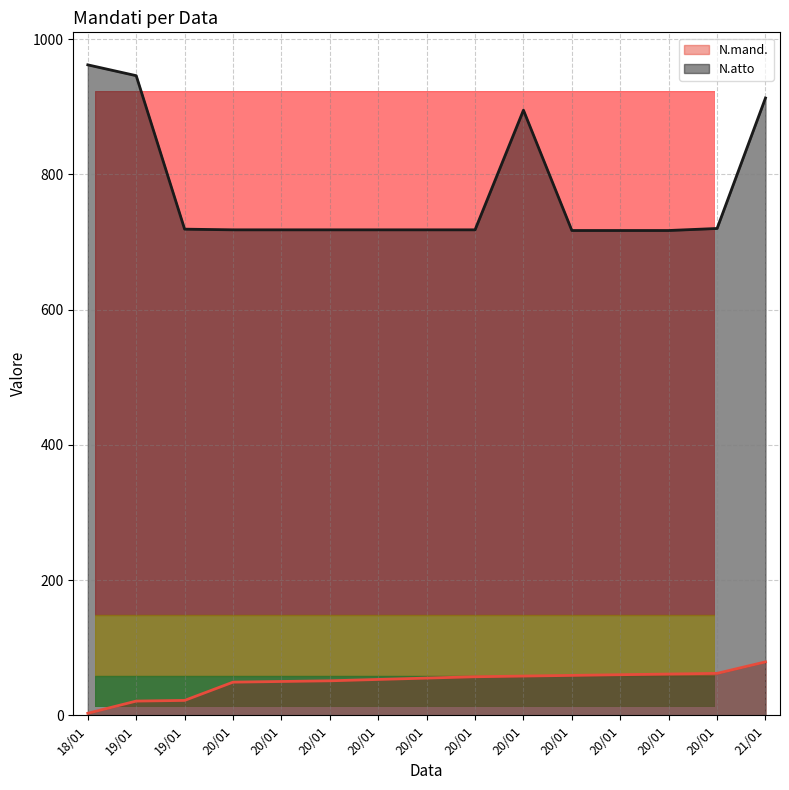

What is the lowest value of the N.atto series?

717